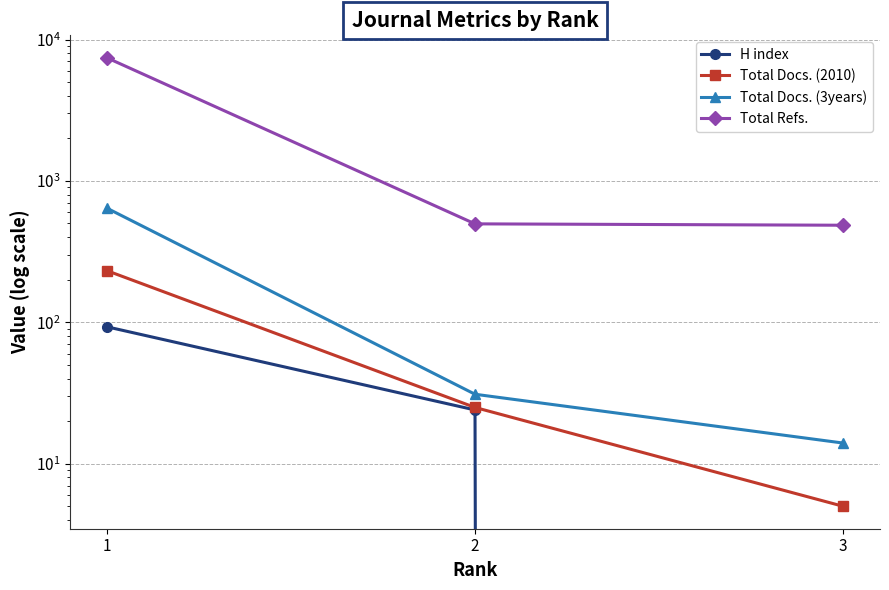

At how many categories does at least one series exceed 4651?

1